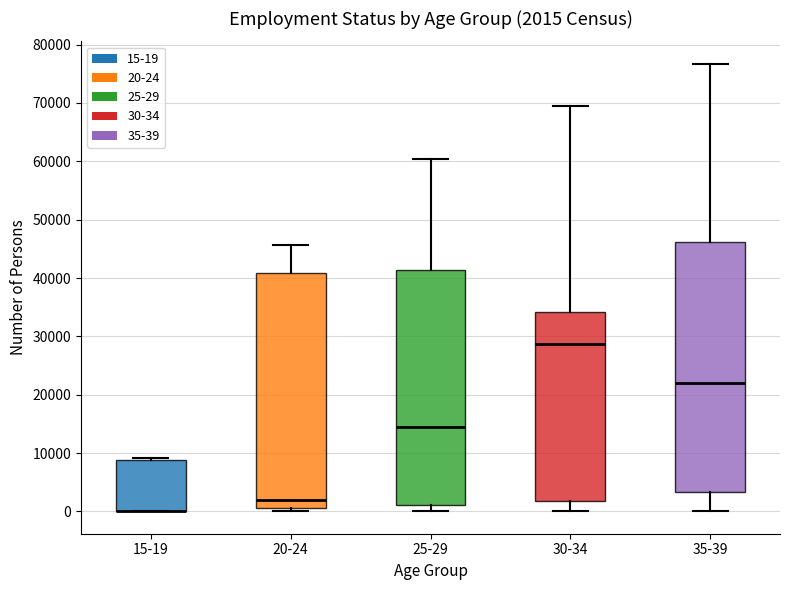

Which box is the tallest, from its lower edge to its upper edge?

35-39